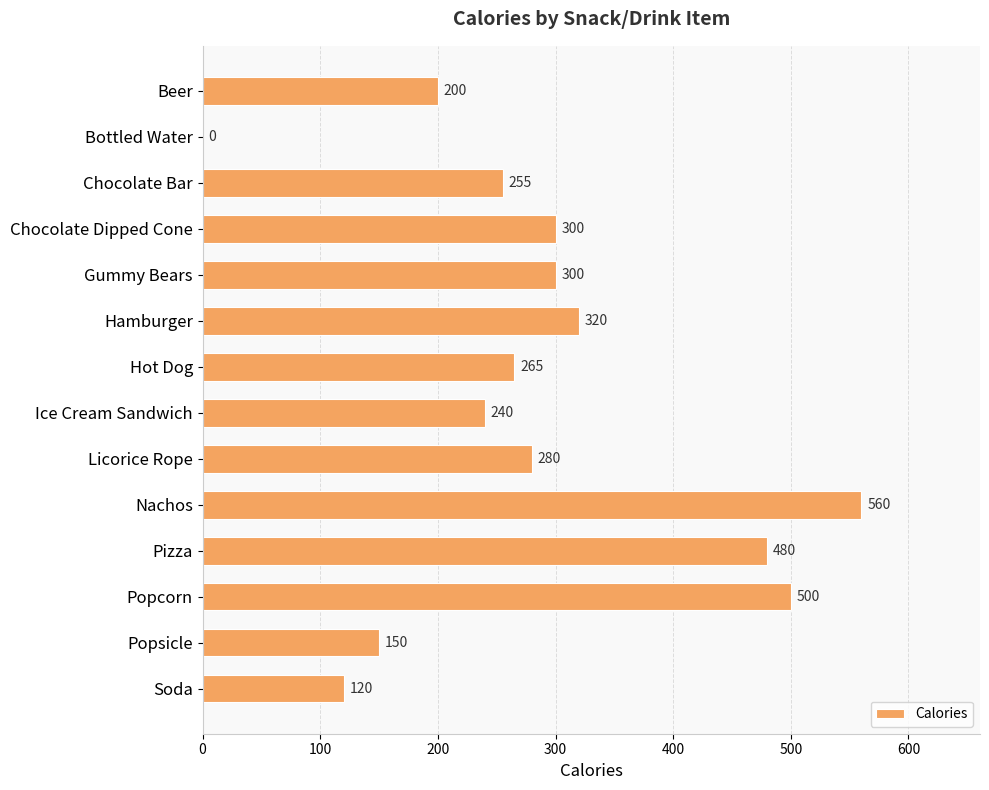

What is the sum of all values?

3970